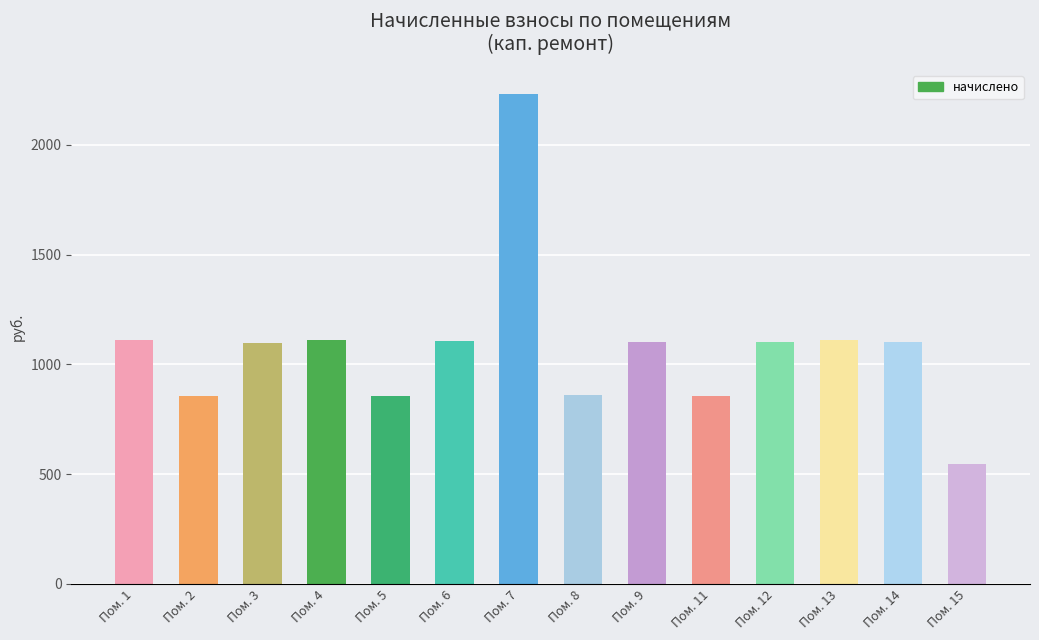

The chart shows a value of 221.7 at Пом. 11. True or false?

False